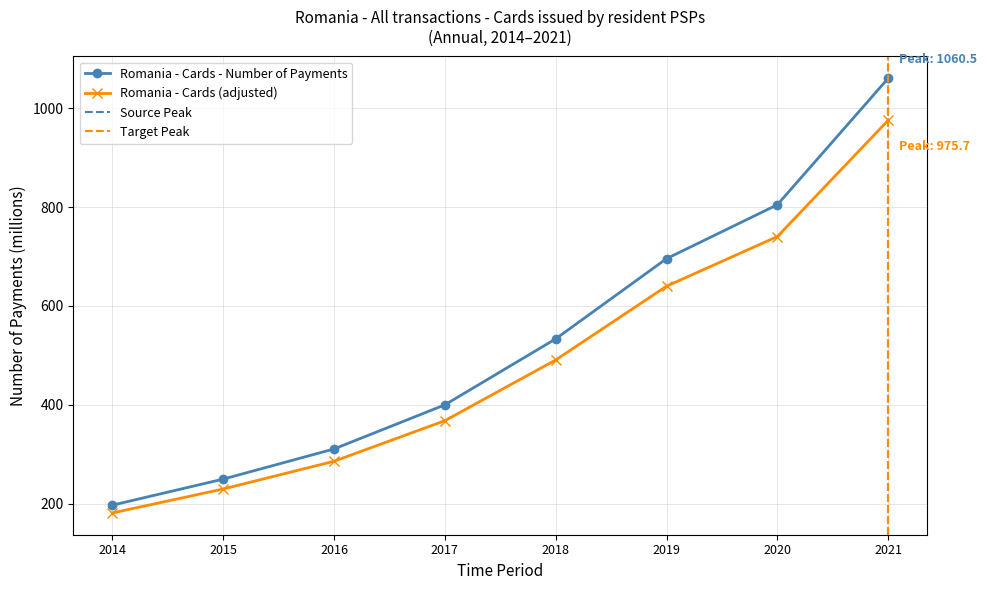

How many data points in Romania - Cards - Number of Payments are above 533?

4